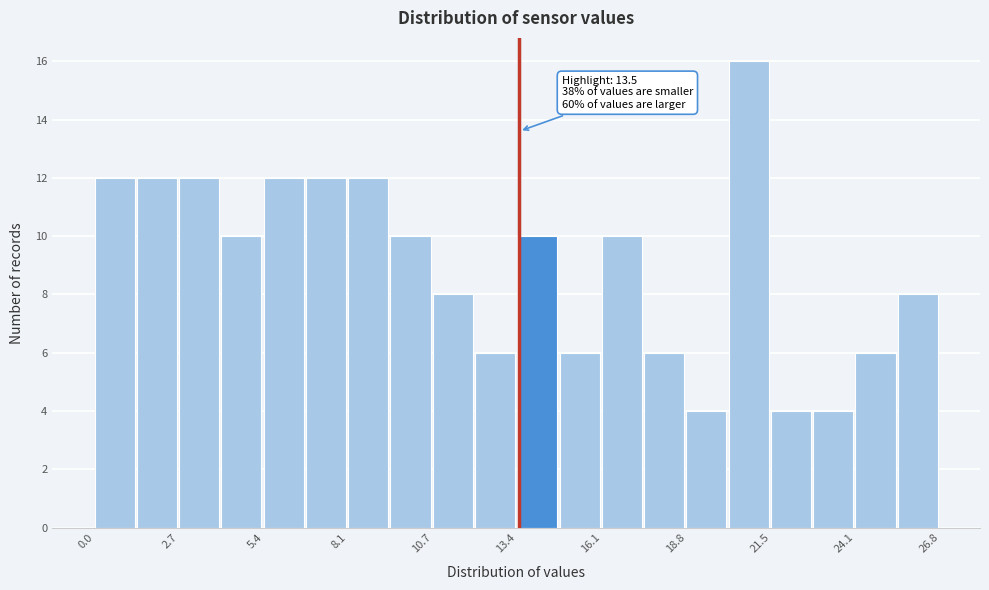

Read against the x-axis, roughly where is the centre of the tallest bar?

21.0